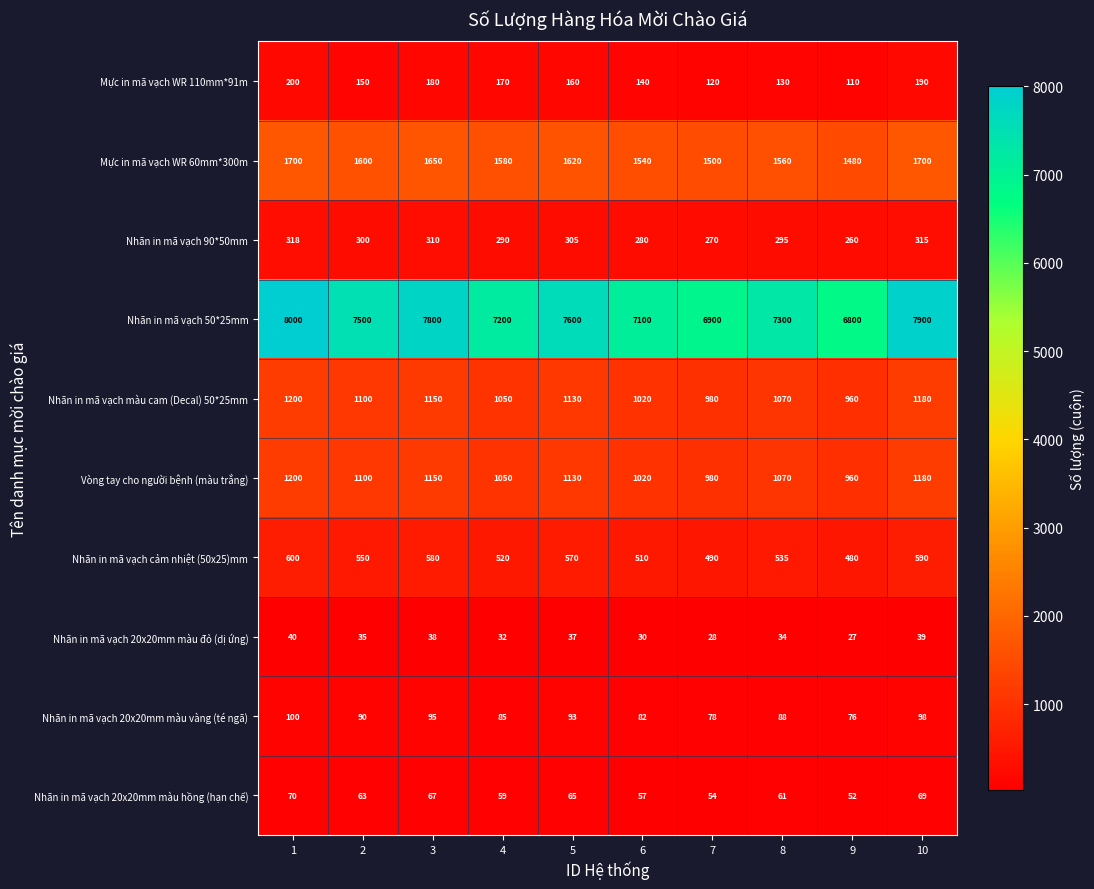

How many distinct data groups are displayed?

10